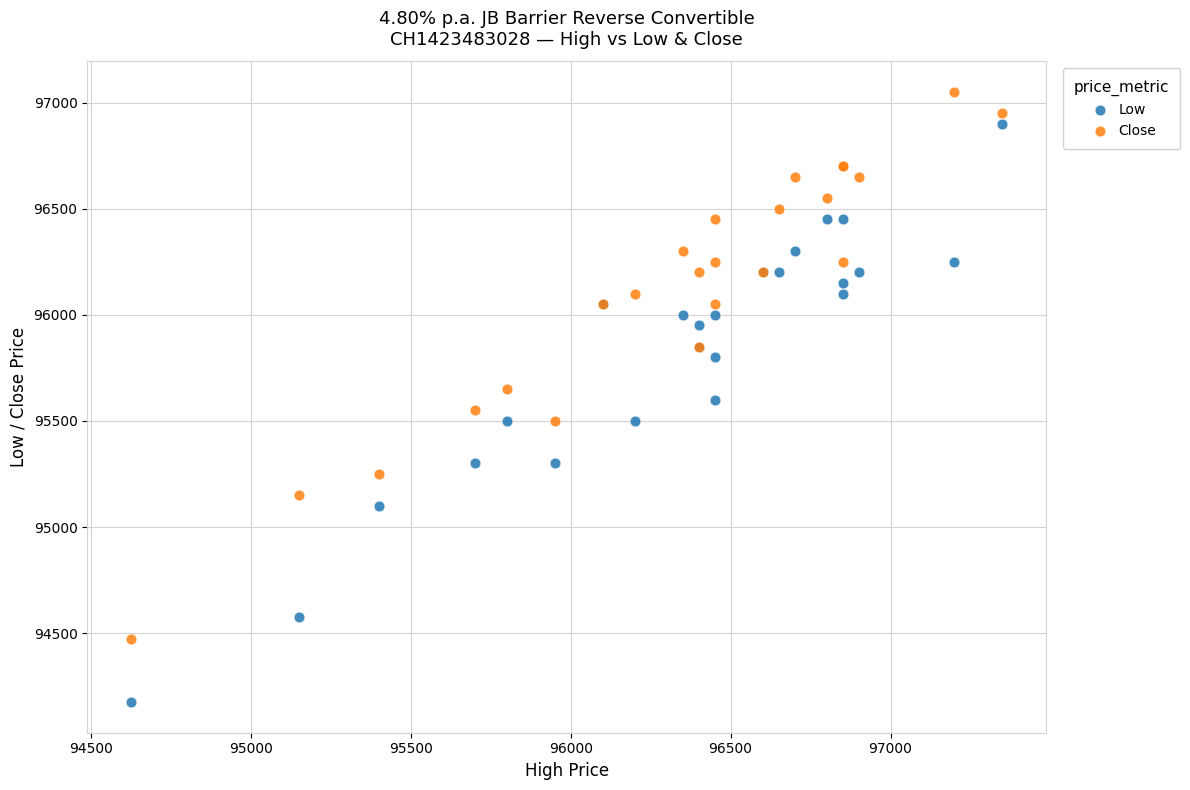

Which series reaches the maximum Y coordinate?

Close